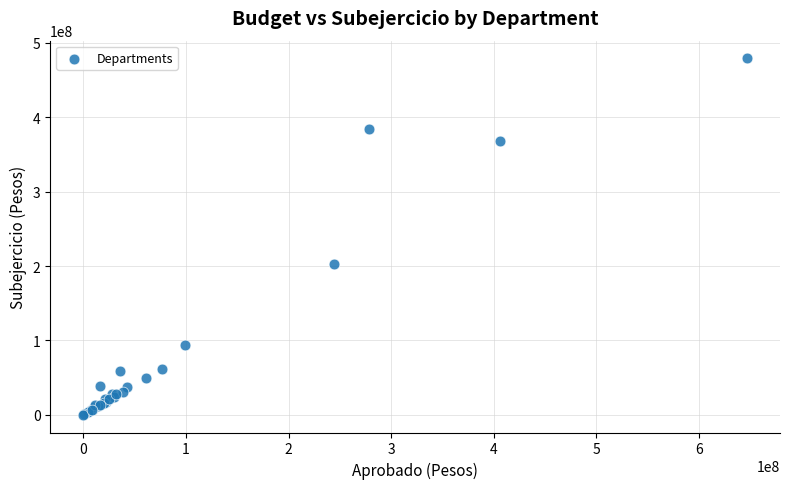

What Y value in the scatter plot is closest to 239549896?

202176967.2